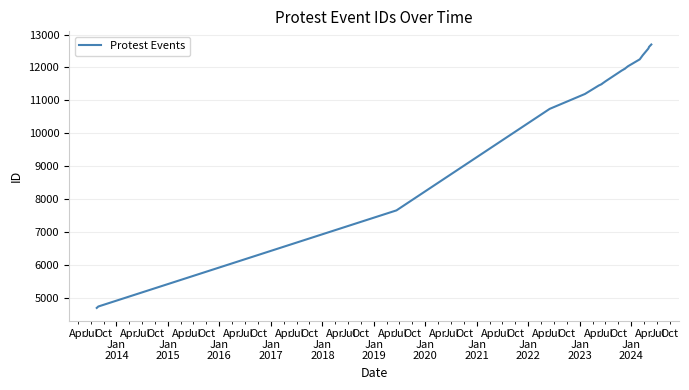

Is this an area chart (filled region under the line)?

No